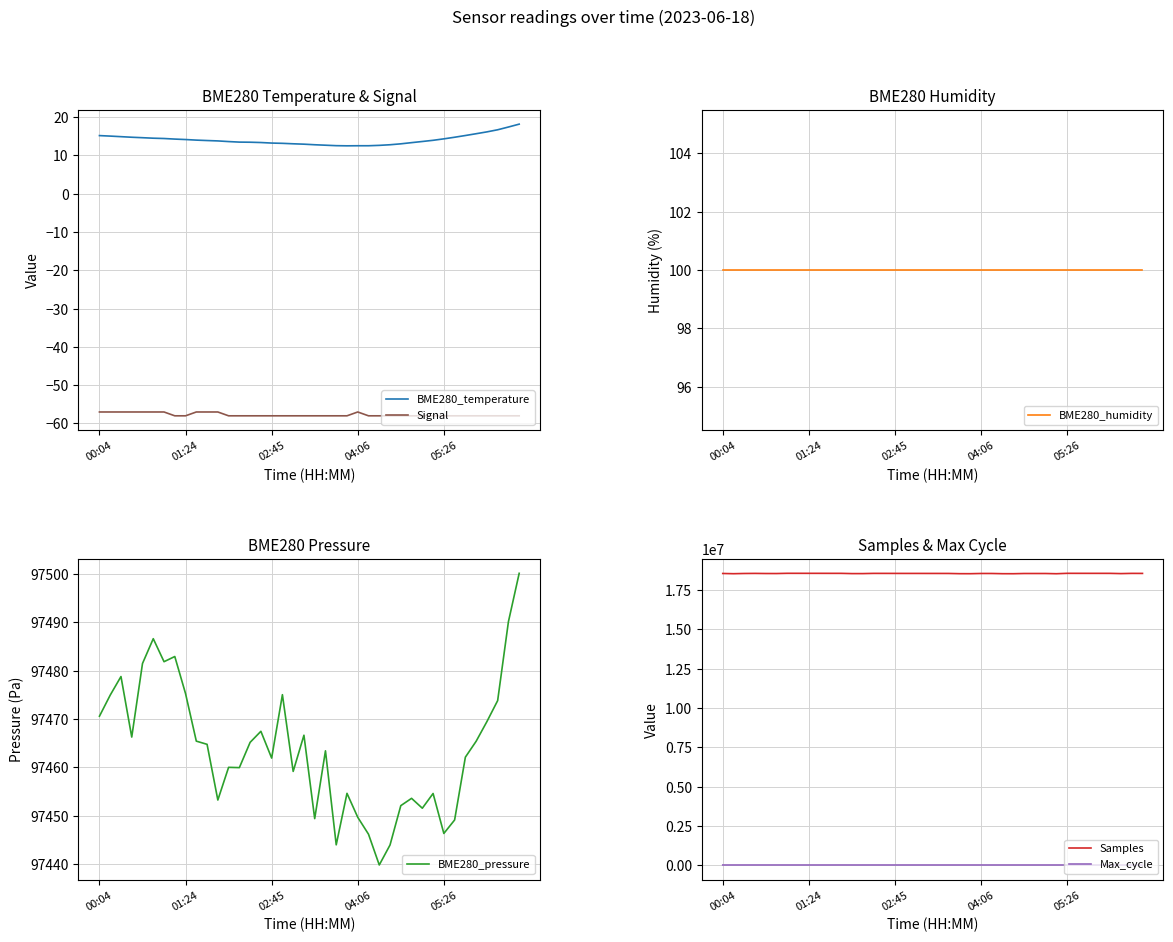

True or false: BME280_temperature and Samples cross at least once.

False